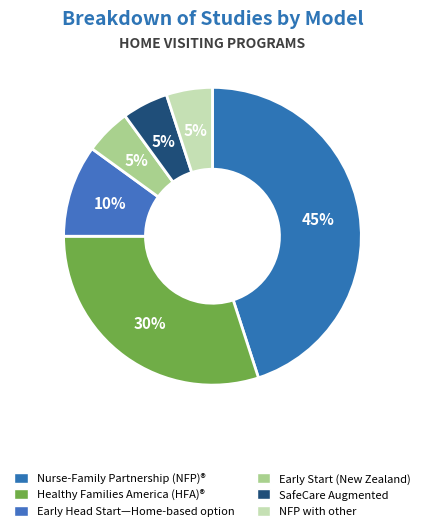

Is it true that Early Start (New Zealand) is 5% of the pie?

True